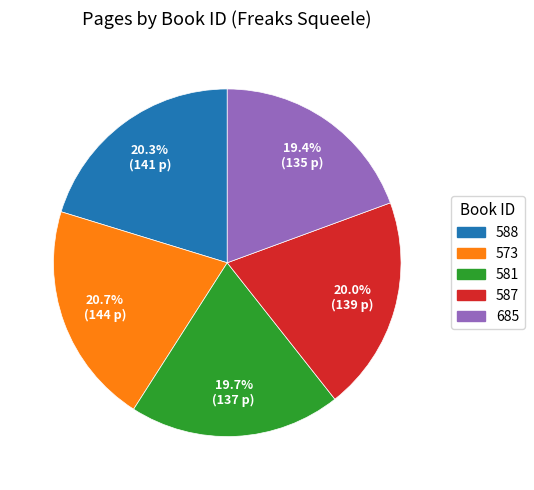

To the nearest percent, what is the difference between the 573 and 685 slice percentages?

1%